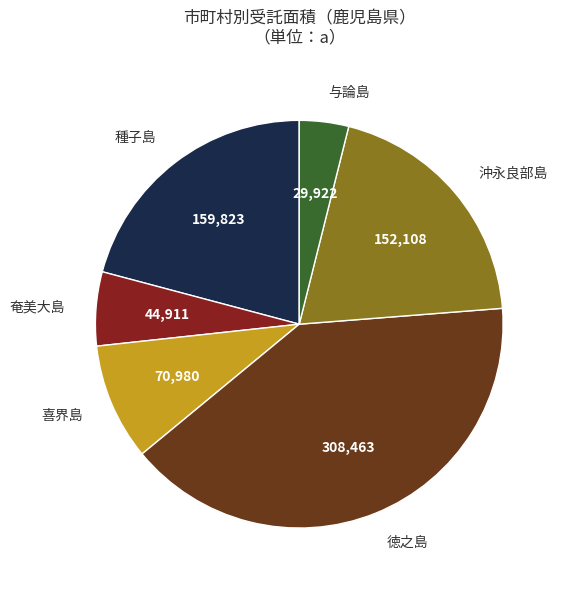

Is there any slice that represents more than half of the pie?

No